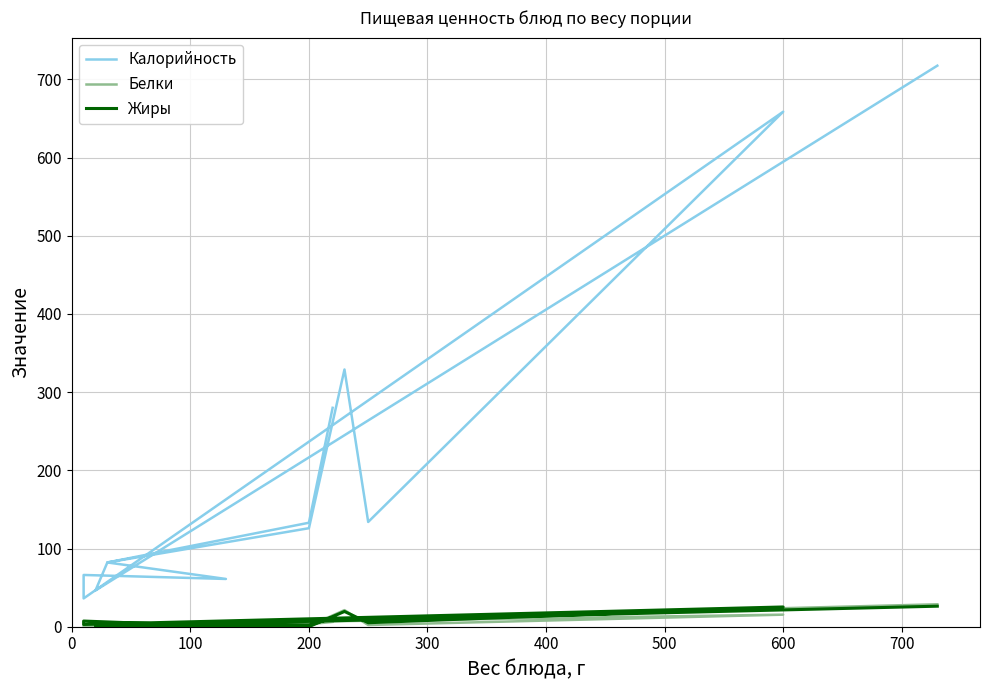

Where do Белки and Жиры first cross each other?

0 and 100